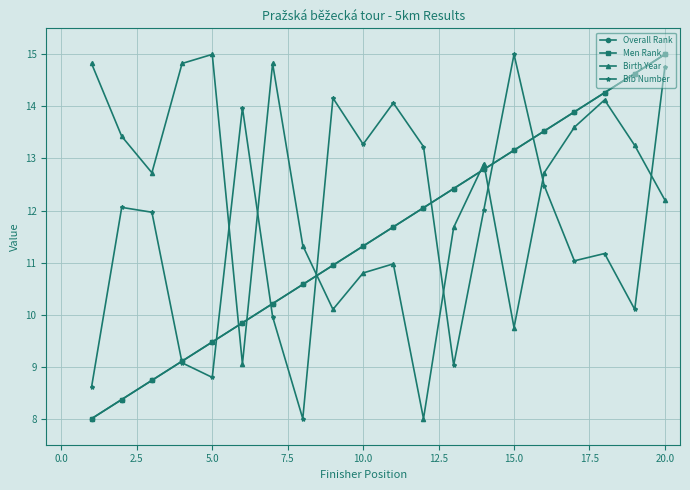

Does the chart have visible grid lines?

Yes